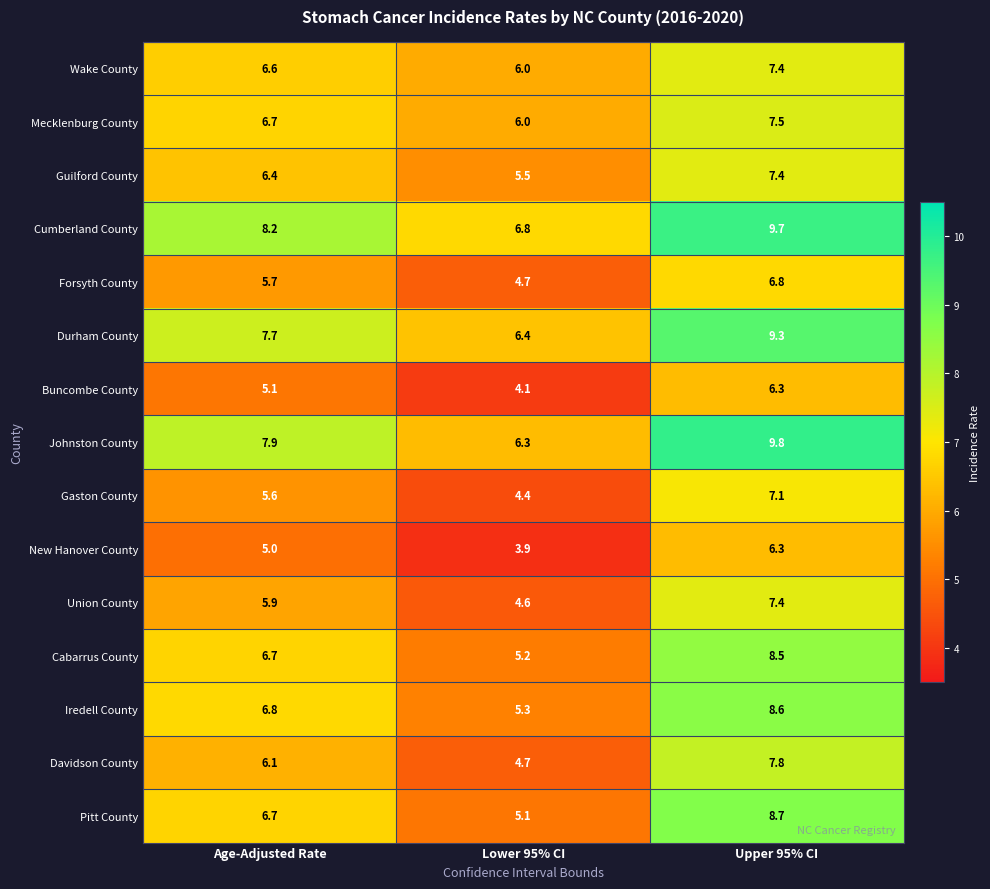

What is the approximate value of Pitt County at Upper 95% CI?

8.7